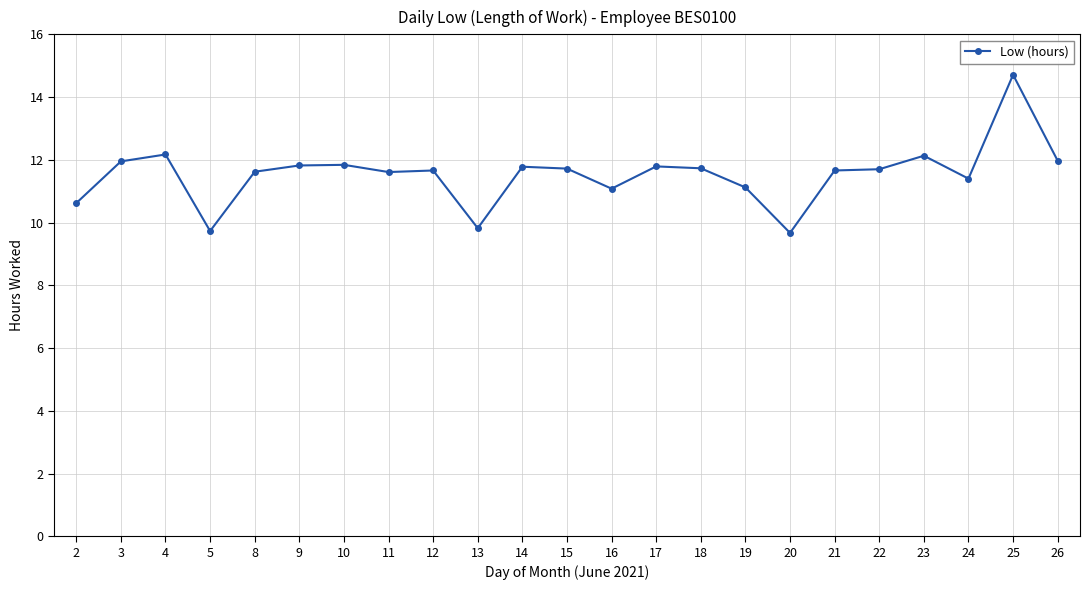

What is the sum of all values?

265.3